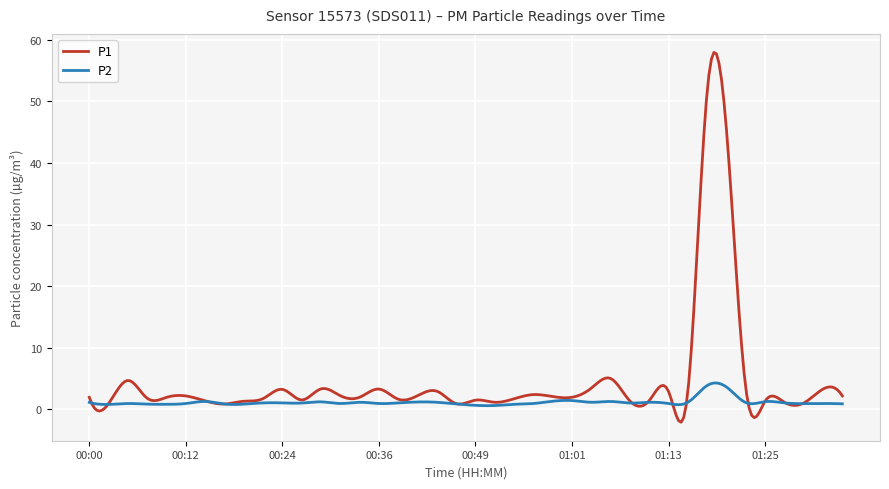

How many distinct data groups are displayed?

2